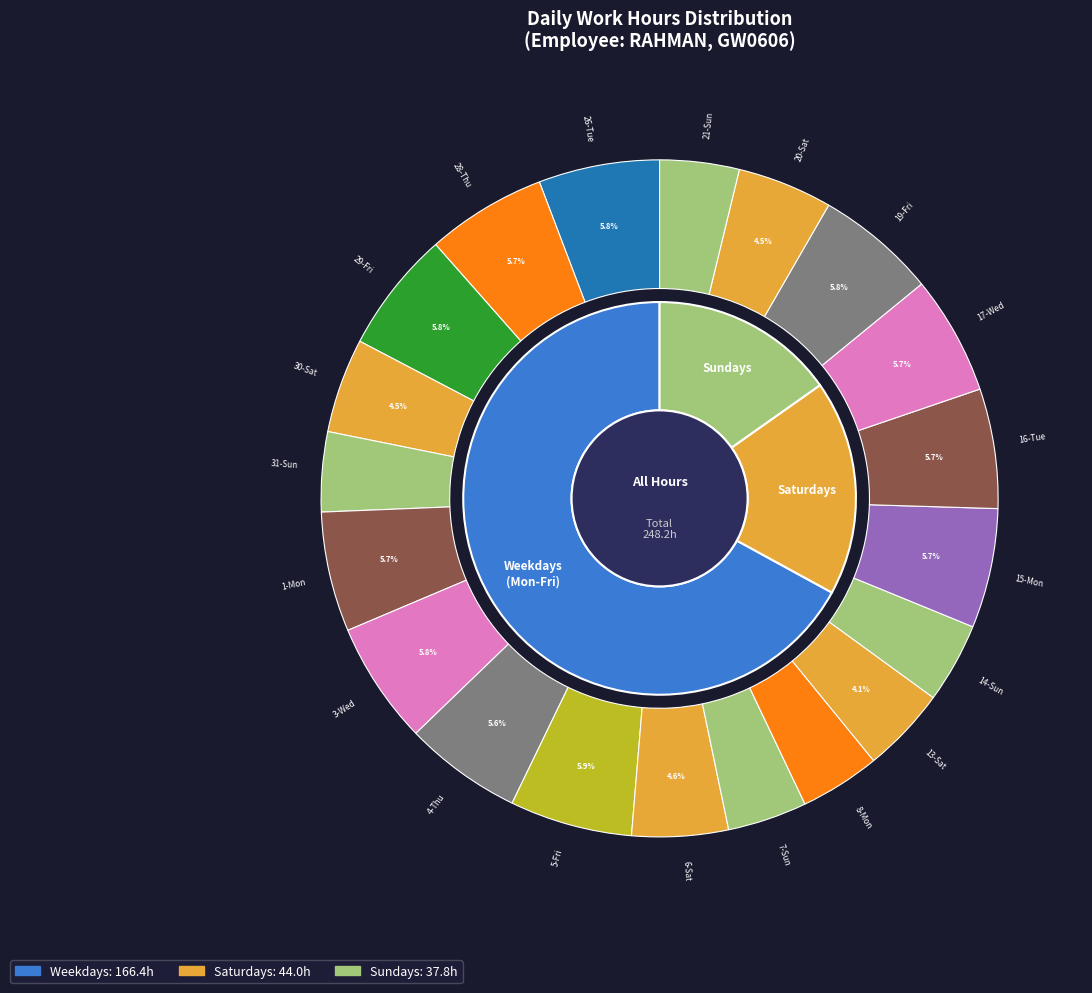

To the nearest percent, what portion does 3-Wed represent?

6%